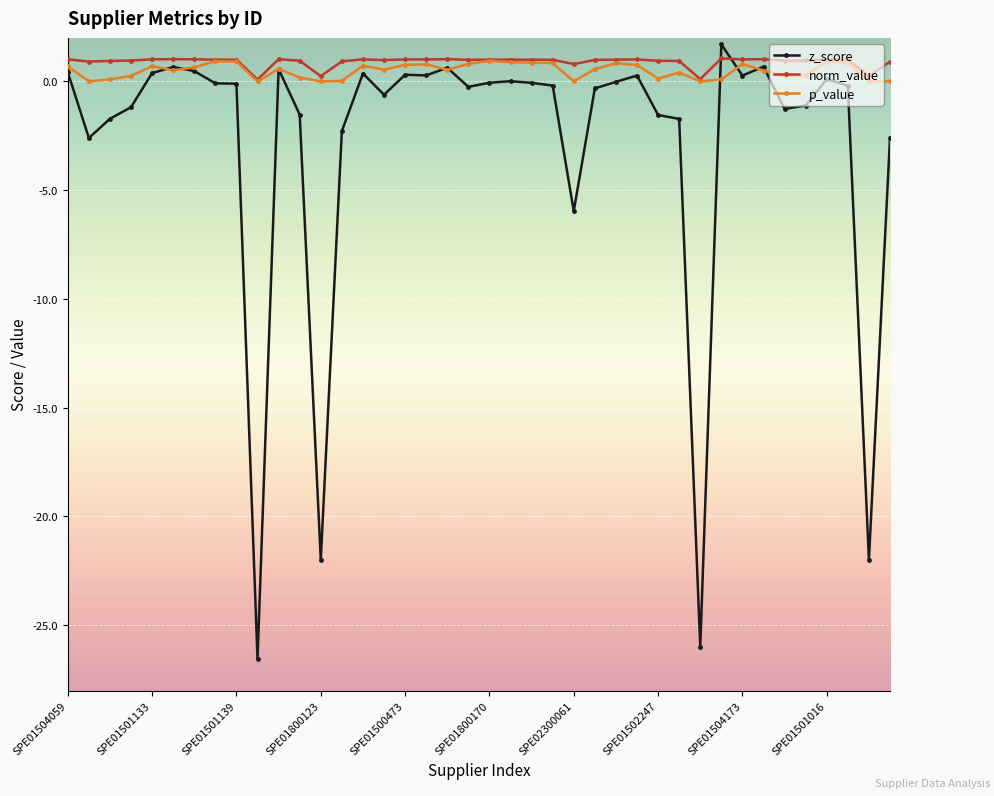

Count the number of data series in this chart.

3